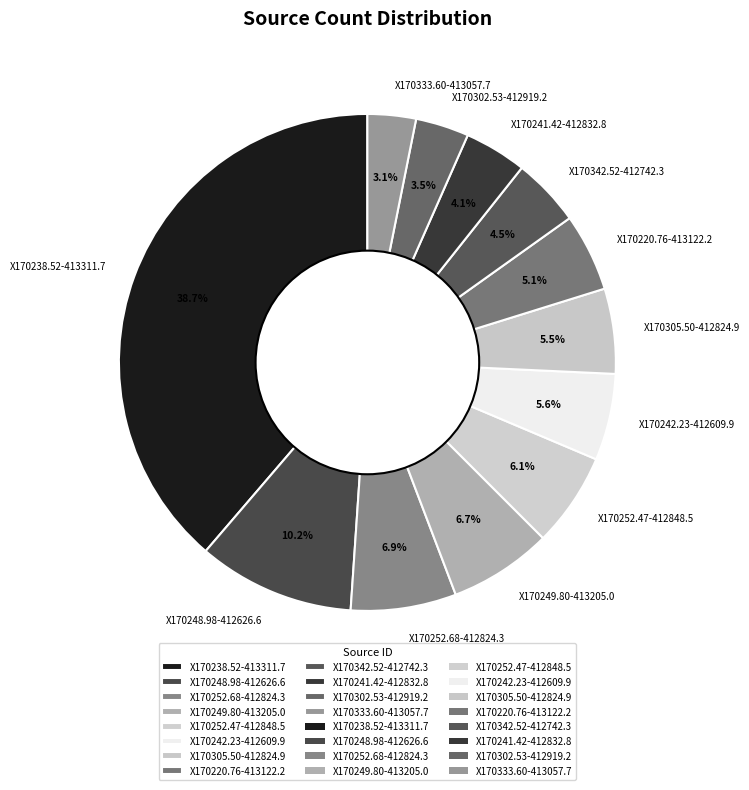

How many slices are in this pie chart?

12